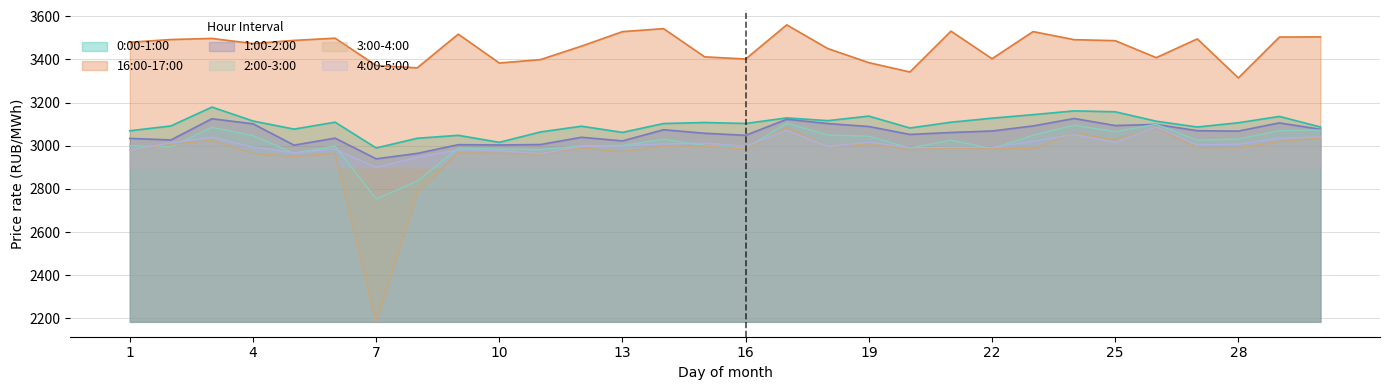

Reading left to right, what are all the values shown in this chart?

0:00-1:00: 3069.2	3091.5	3178.9	3114.4	3076.8	3109.0	2989.6	3034.5	3048.1	3015.7	3063.7	3090.3	3061.7	3102.7	3107.5	3103.0	3128.8	3116.0	3137.2	3082.0	3108.8	3127.5	3143.8	3161.2	3157.2	3113.4	3086.6	3106.4	3135.6	3086.6
16:00-17:00: 3479.1	3491.6	3496.8	3473.0	3487.7	3497.9	3371.3	3360.6	3516.5	3383.0	3398.6	3461.0	3528.2	3542.1	3411.5	3401.6	3559.6	3449.8	3384.6	3341.3	3530.4	3402.8	3528.5	3491.0	3486.4	3407.8	3494.6	3313.8	3503.2	3503.8
1:00-2:00: 3033.8	3026.6	3124.8	3101.4	3002.6	3035.0	2939.2	2964.3	3004.8	3003.4	3005.3	3039.0	3022.2	3073.9	3057.6	3048.1	3122.3	3102.5	3088.9	3052.1	3061.2	3068.1	3091.4	3126.0	3093.4	3098.7	3069.4	3067.7	3105.6	3075.9
2:00-3:00: 3000.1	2994.4	3085.1	3047.0	2965.7	2998.5	2753.7	2835.7	2989.1	2984.5	2981.9	2998.9	3001.4	3029.9	3001.5	2987.7	3104.3	3049.5	3044.1	2988.9	3025.9	2986.2	3048.5	3095.3	3064.9	3099.2	3025.3	3031.2	3069.8	3072.1
3:00-4:00: 2981.0	3006.8	3024.4	2964.9	2949.9	2965.4	2184.3	2783.4	2967.6	2965.1	2961.2	2990.6	2972.0	2998.8	2998.7	2984.1	3084.3	2997.0	3009.0	2982.3	2989.1	2985.4	2986.5	3058.4	3028.2	3083.1	2990.8	2990.3	3019.0	3035.8
4:00-5:00: 2980.4	3013.3	3039.5	2993.4	2967.1	2984.5	2899.4	2946.7	2980.4	2977.8	2963.0	2996.8	2999.2	3008.2	3012.3	2997.5	3071.5	2997.2	3016.2	2991.3	2992.1	2992.2	3020.7	3052.0	3015.4	3086.2	3003.8	3007.4	3034.7	3040.7